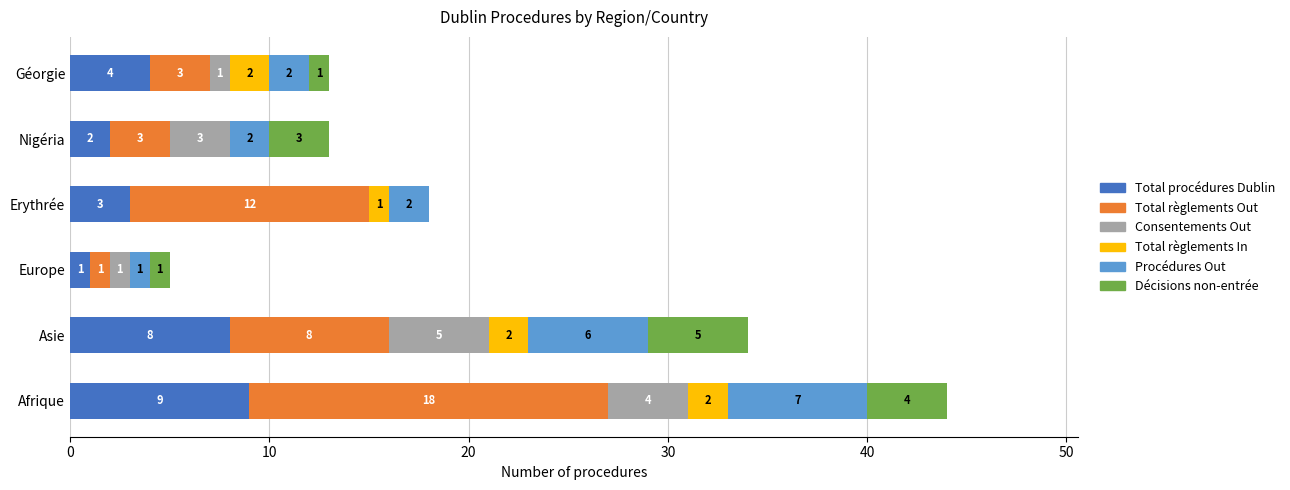

At which category is the sum across all series the highest?

Afrique